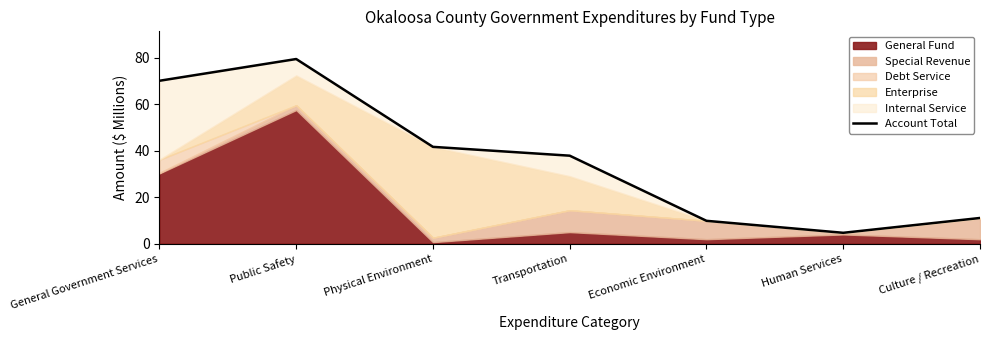

Is it true that the value at Physical Environment is 41.7?

True